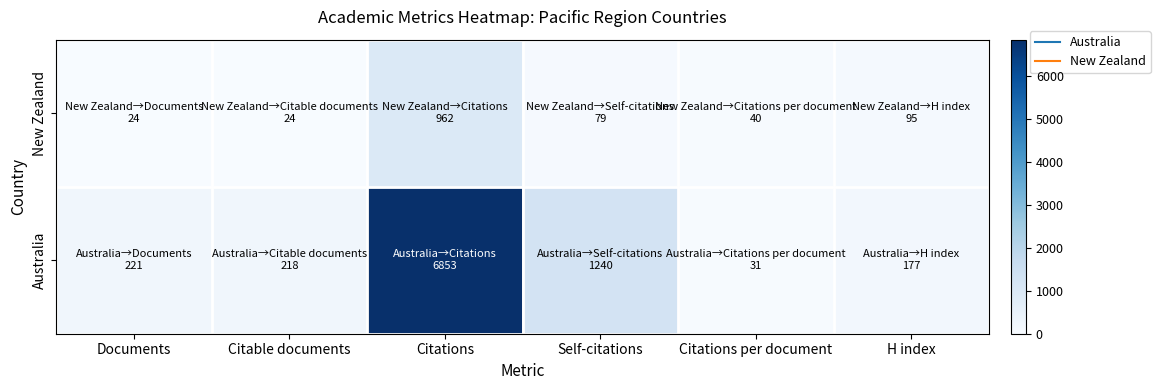

How many distinct data groups are displayed?

2